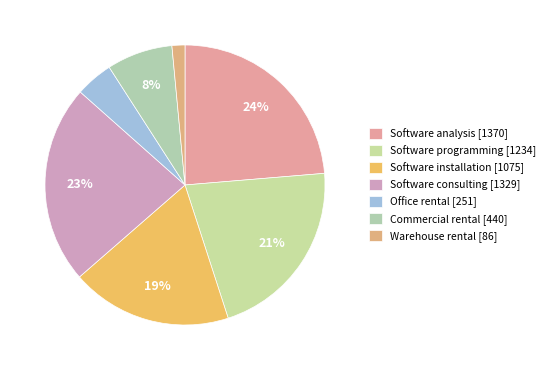

How many segments does this pie chart have?

7